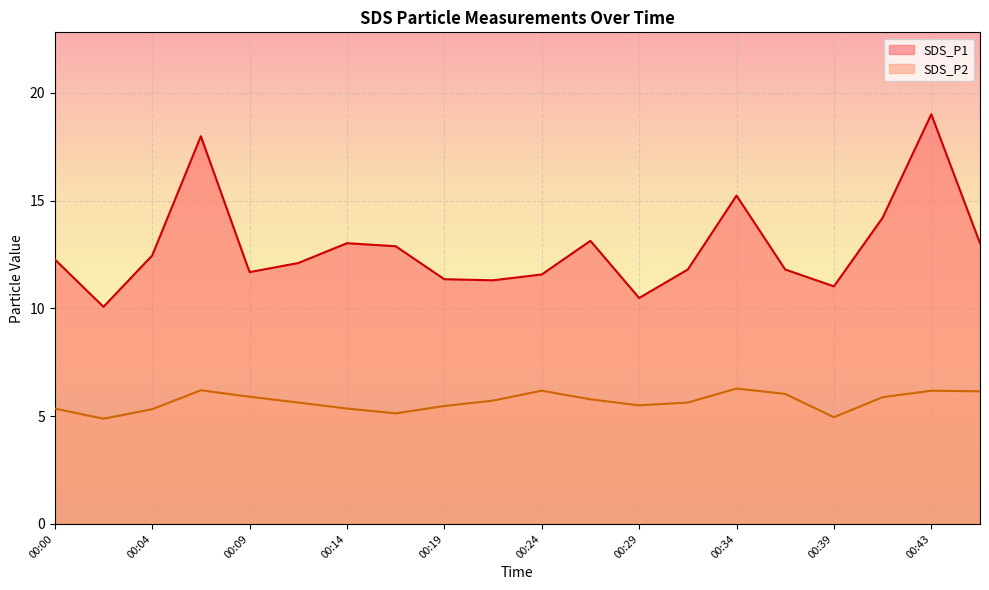

Which series has the largest range (max minus min)?

SDS_P1